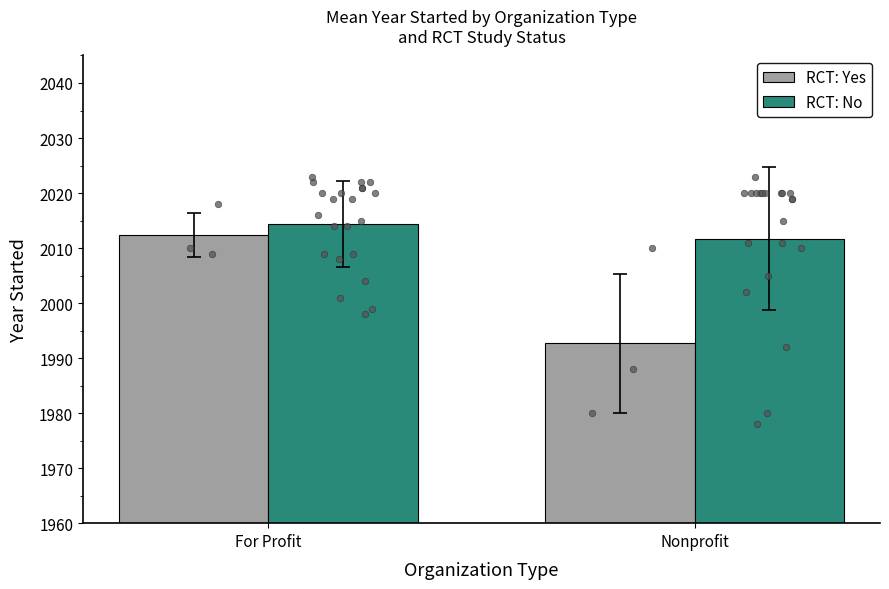

At which category is the sum across all series the highest?

For Profit